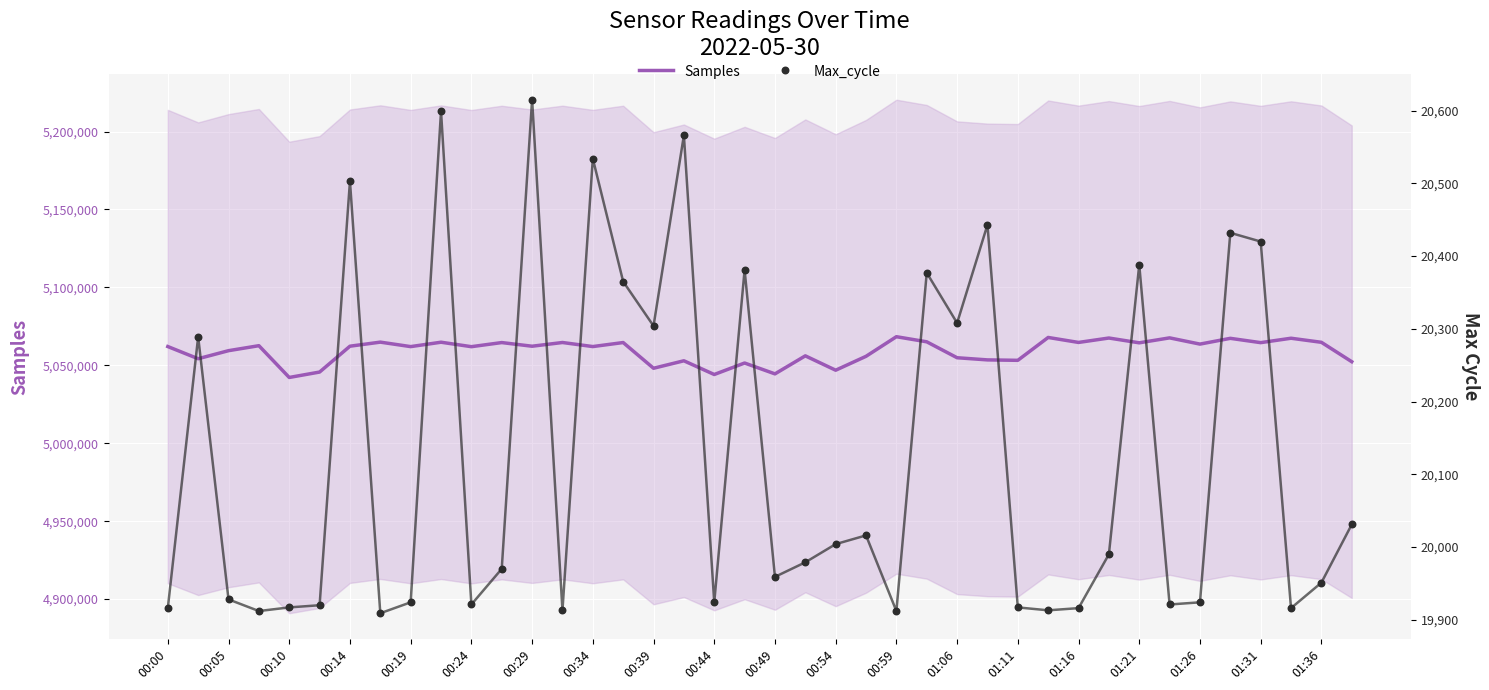

Which series contains the highest Y value?

Samples